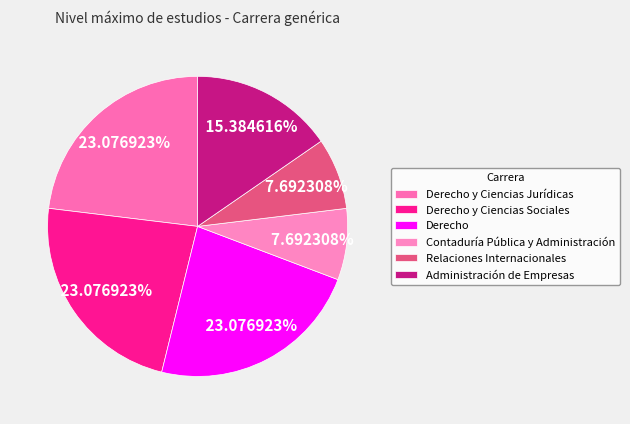

Between Derecho y Ciencias Sociales and Relaciones Internacionales, which is larger?

Derecho y Ciencias Sociales